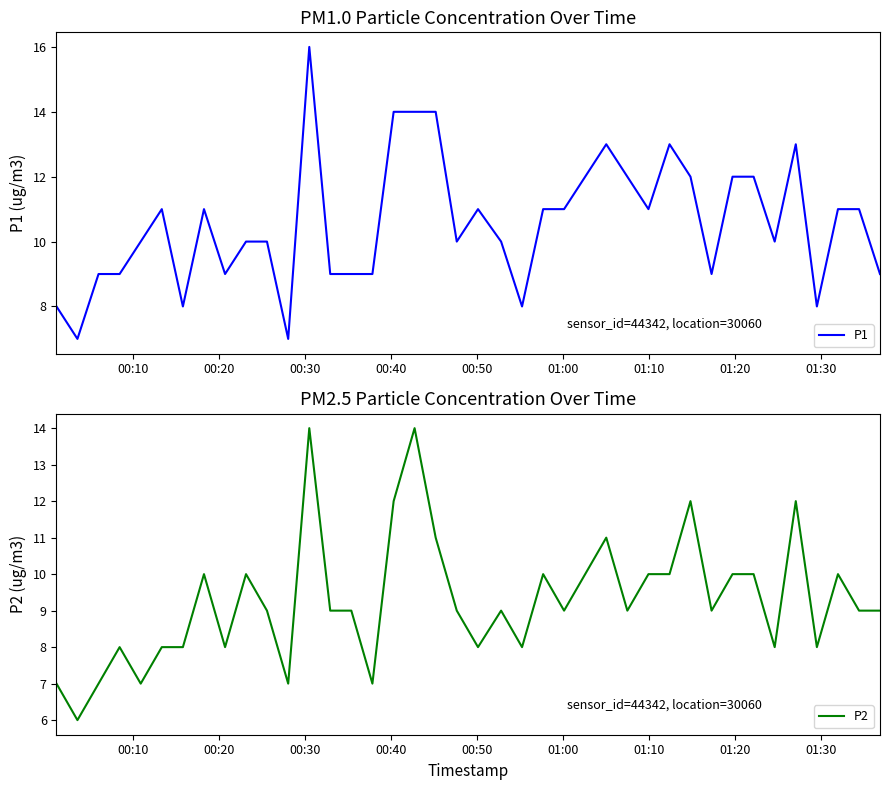

What is the highest value of the P2 series?

14